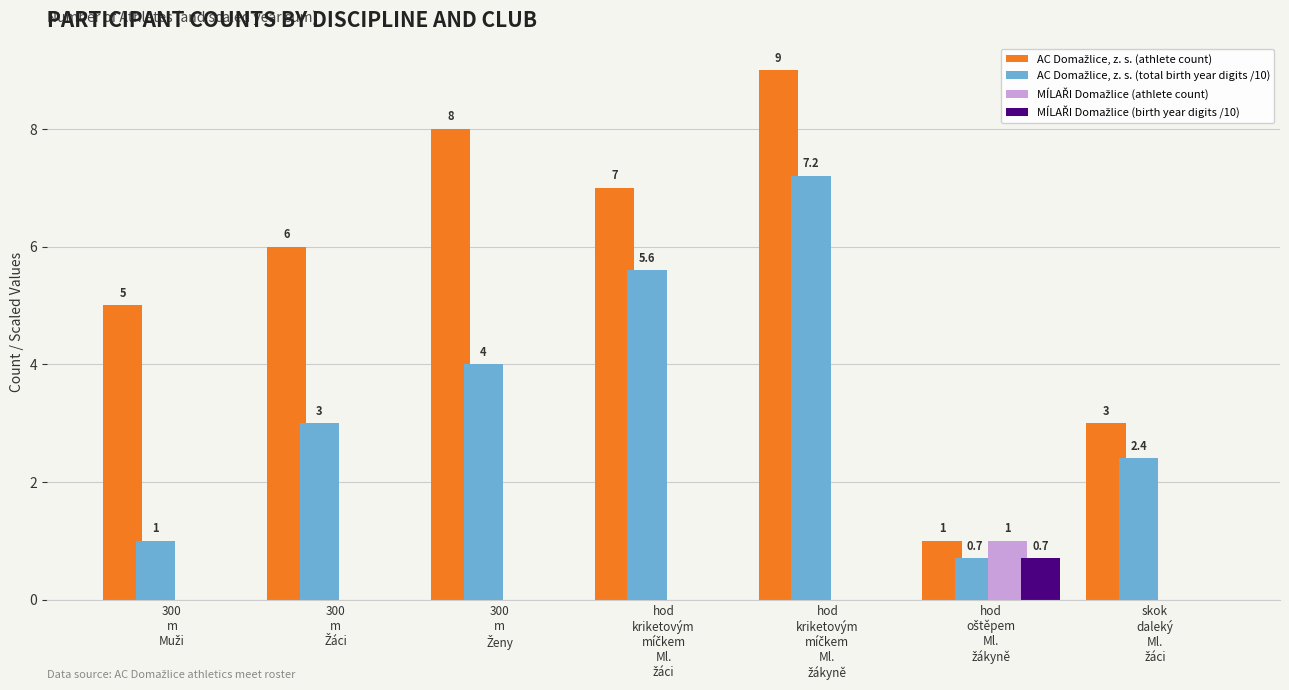

What is the greatest value displayed?

9.0